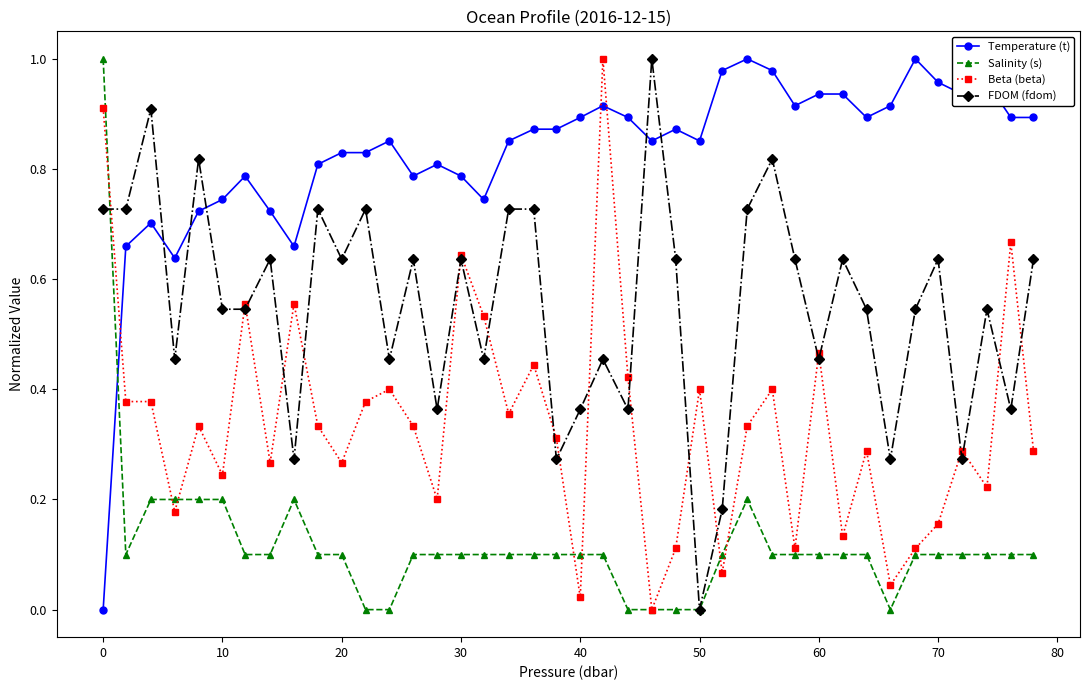

True or false: Beta (beta) has more than 2 interior local peaks.

True